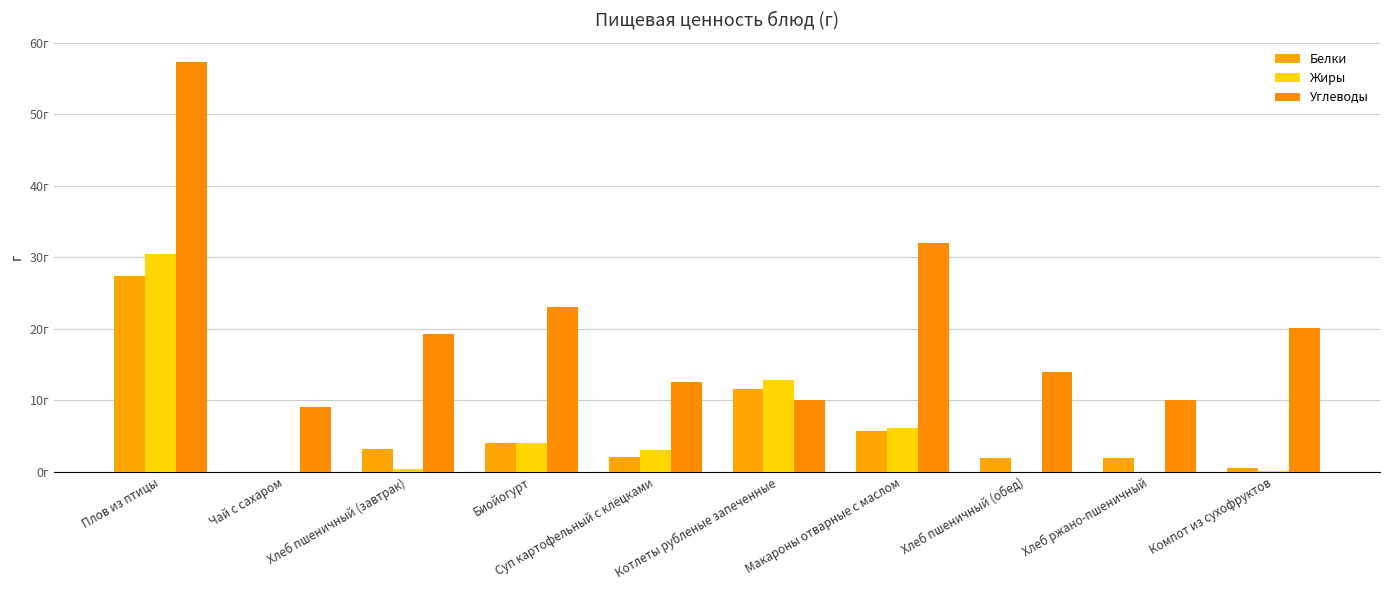

Rank the series by their maximum value, from lowest to highest.

Белки, Жиры, Углеводы